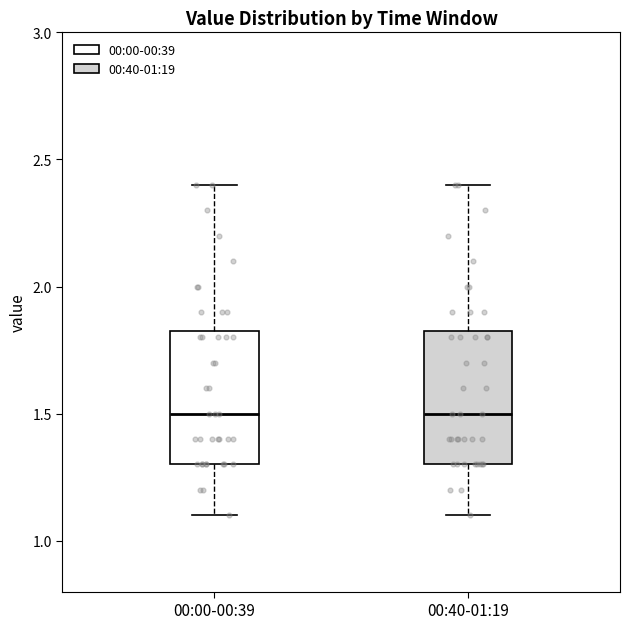

Where does the lower whisker of the box for 00:40-01:19 end on the y-axis? The values are not printed on the chart, so give them approximately, as read against the axis.

1.10